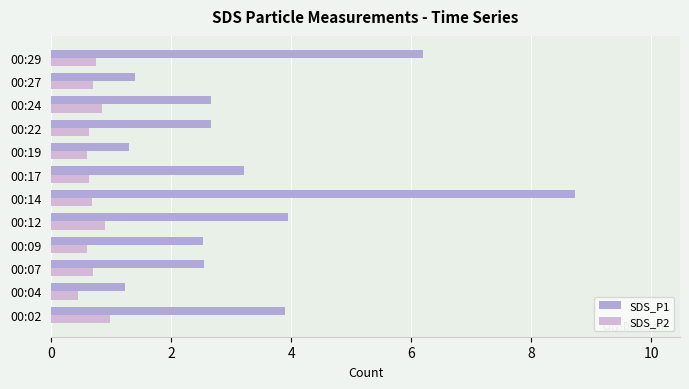

At which label does SDS_P1 reach its peak?

00:14